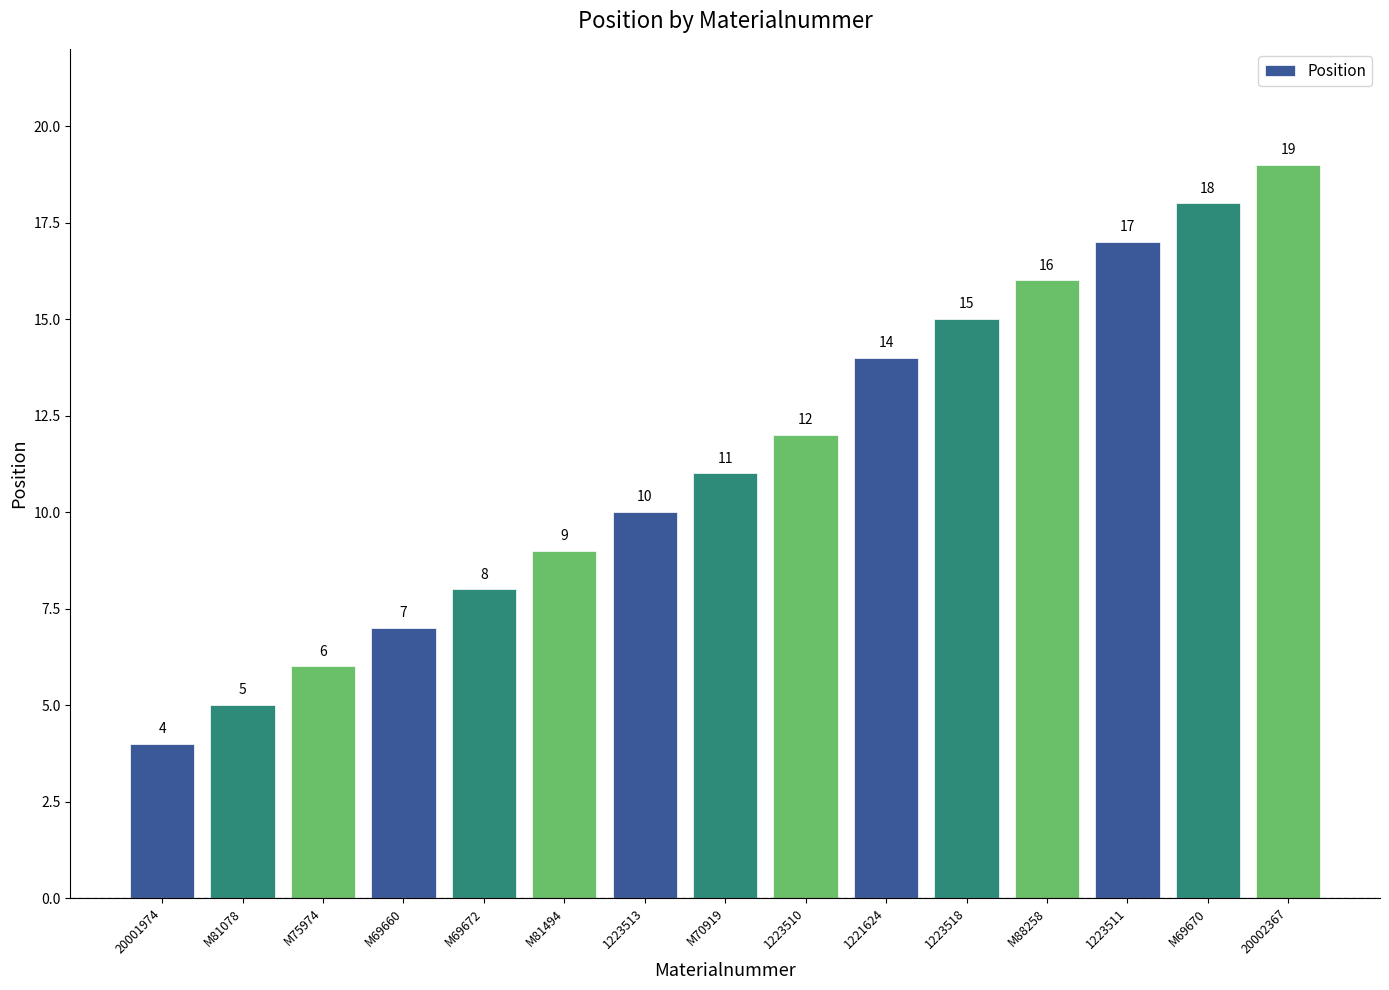

How many data points does each series have?

15